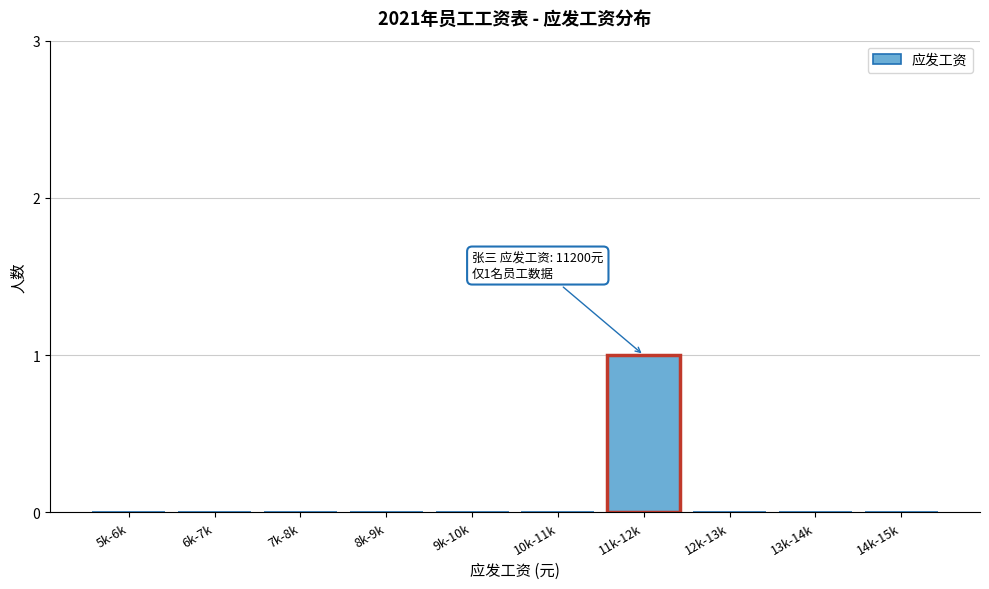

Reading right to left, list all the values displayed in this chart.

14k-15k=0	13k-14k=0	12k-13k=0	11k-12k=1	10k-11k=0	9k-10k=0	8k-9k=0	7k-8k=0	6k-7k=0	5k-6k=0